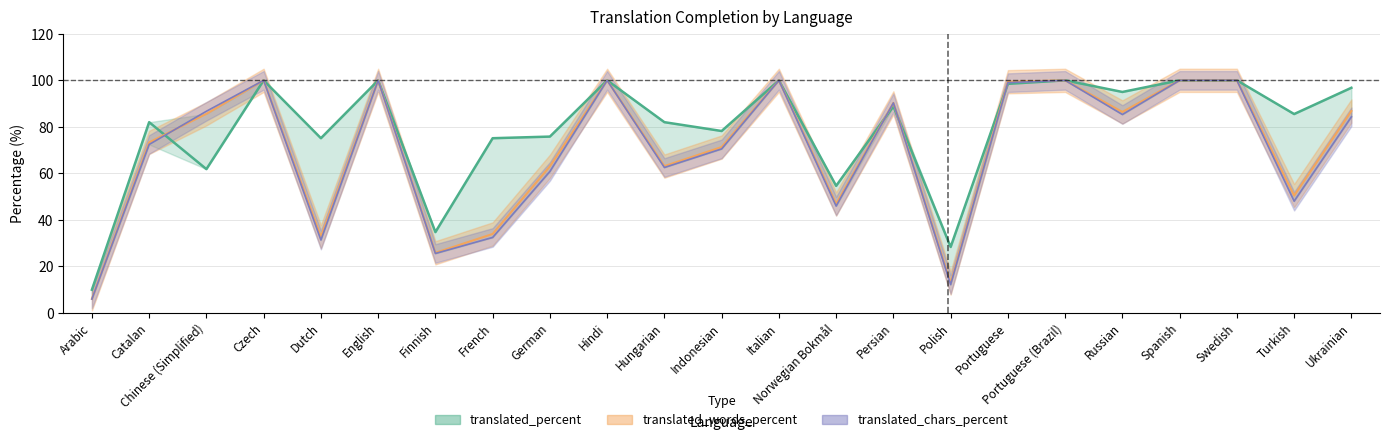

List the labels in order of translated_chars_percent value, smallest first.

Arabic, Polish, Finnish, Dutch, French, Norwegian Bokmål, Turkish, German, Hungarian, Indonesian, Catalan, Ukrainian, Russian, Chinese (Simplified), Persian, Portuguese, Czech, English, Hindi, Italian, Portuguese (Brazil), Spanish, Swedish